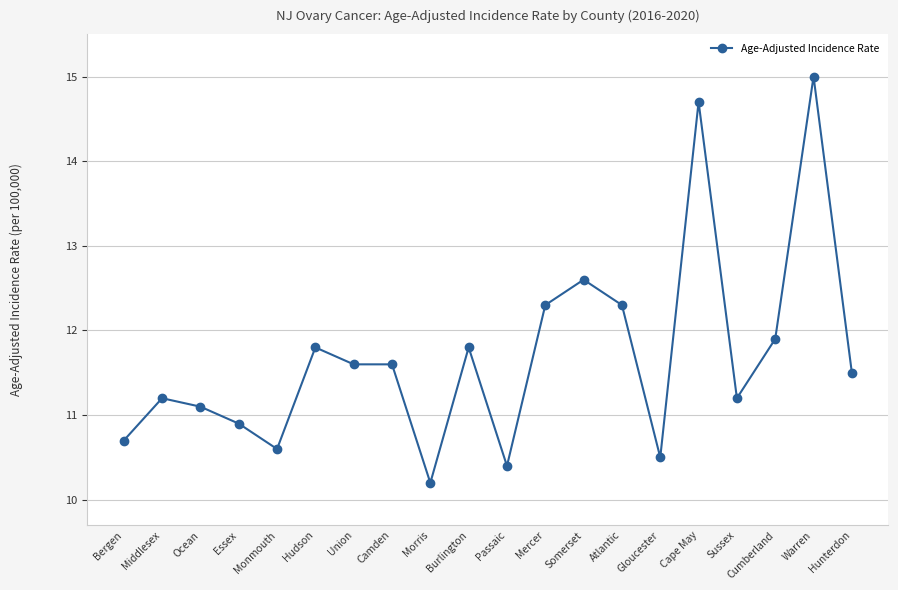

Count the number of values greater than 11.

14